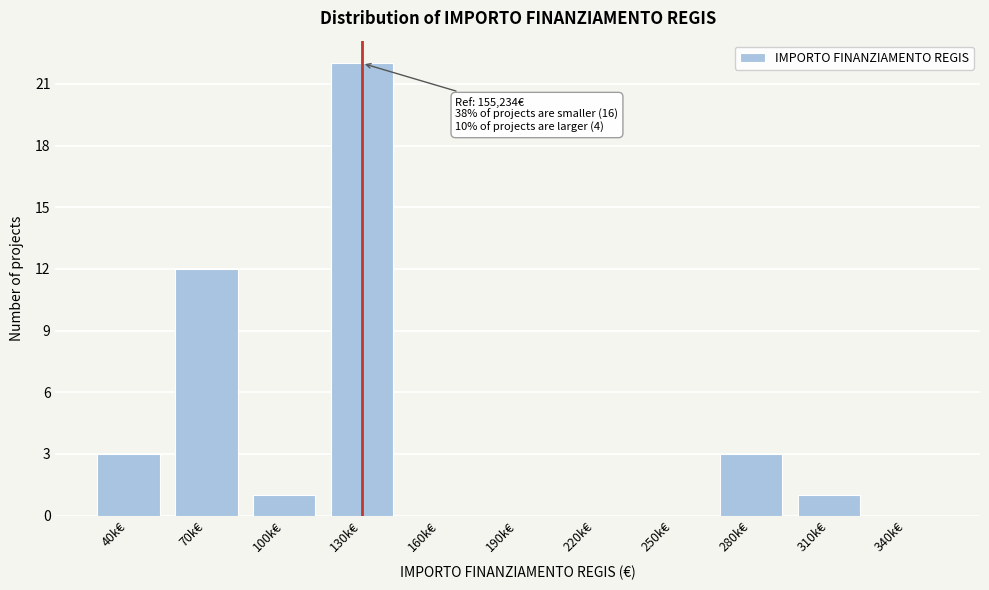

Reading left to right, extract all data points from this chart.

40k€=3	70k€=12	100k€=1	130k€=22	160k€=0	190k€=0	220k€=0	250k€=0	280k€=3	310k€=1	340k€=0